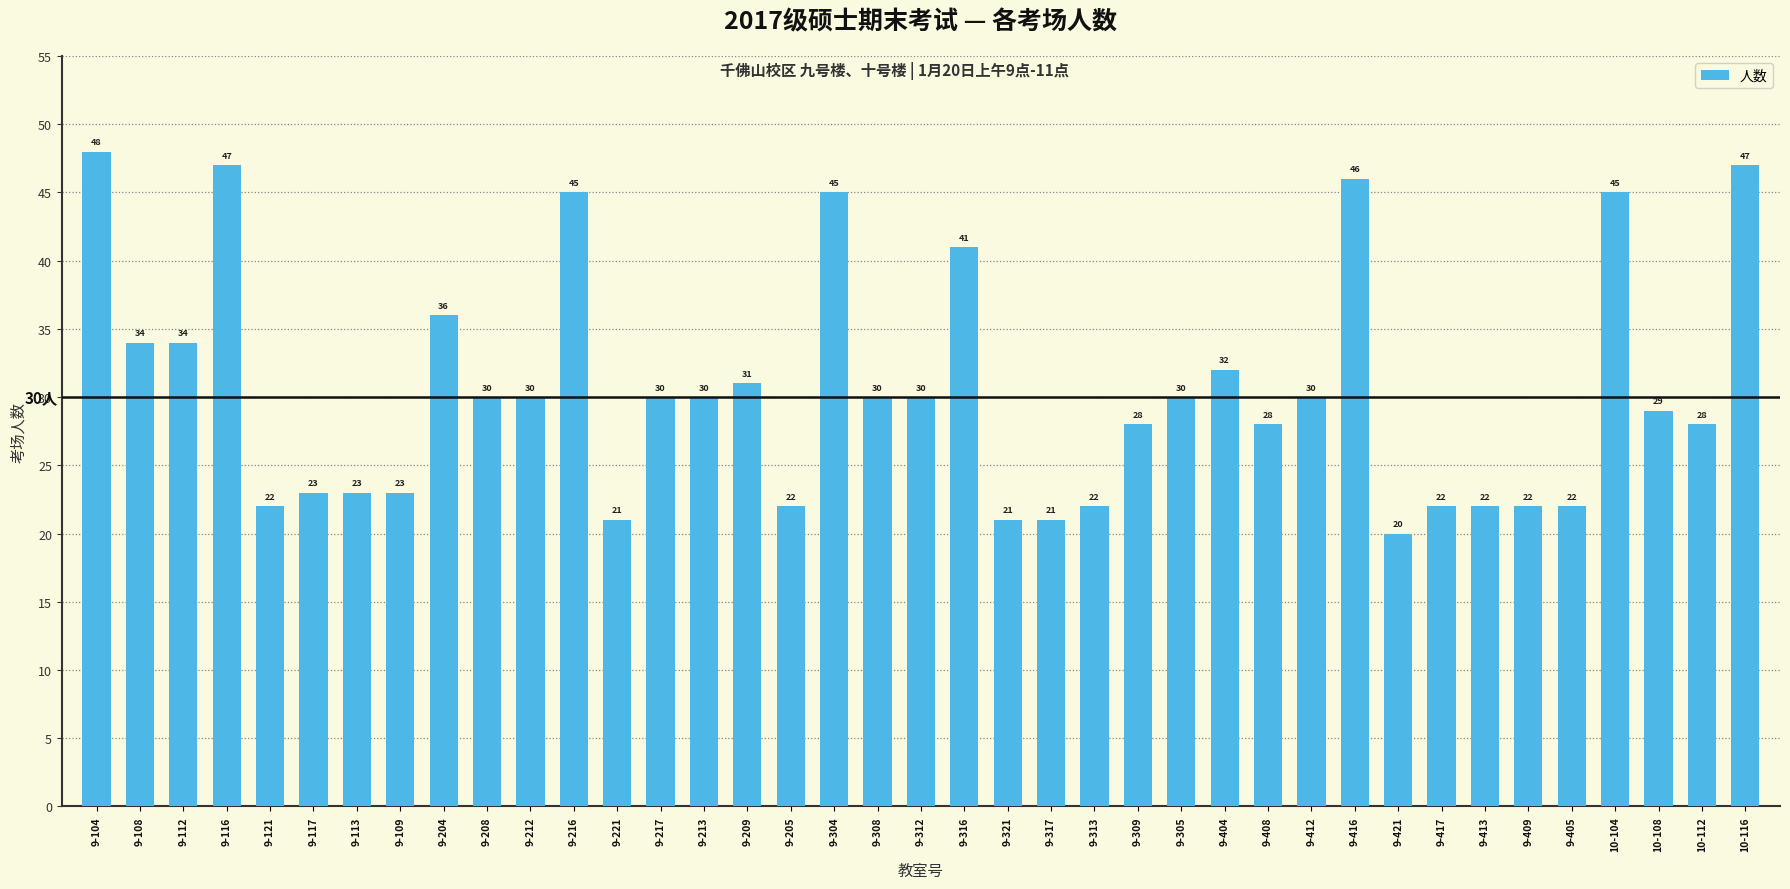

At which category does the chart reach its minimum across all series?

9-421